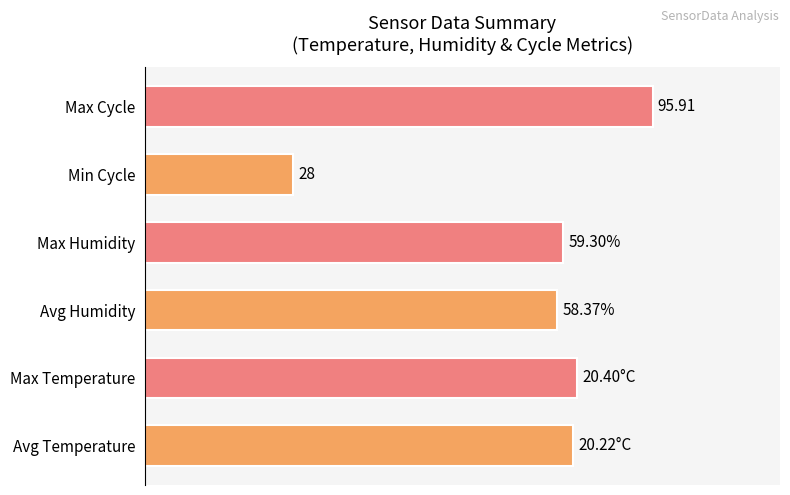

Which label corresponds to the smallest value in the chart?

Min Cycle